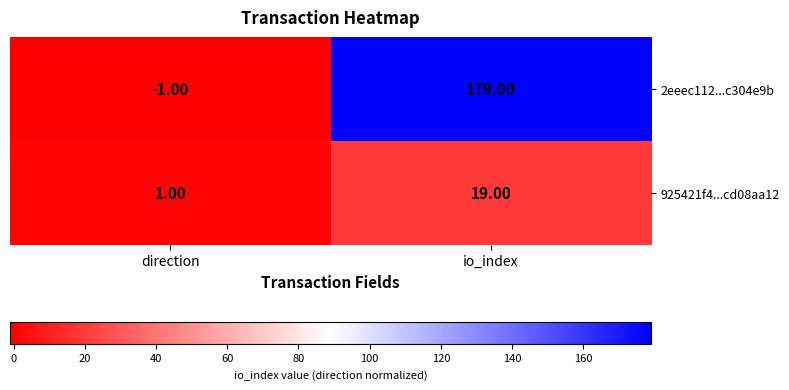

At how many categories does at least one series exceed 111?

1